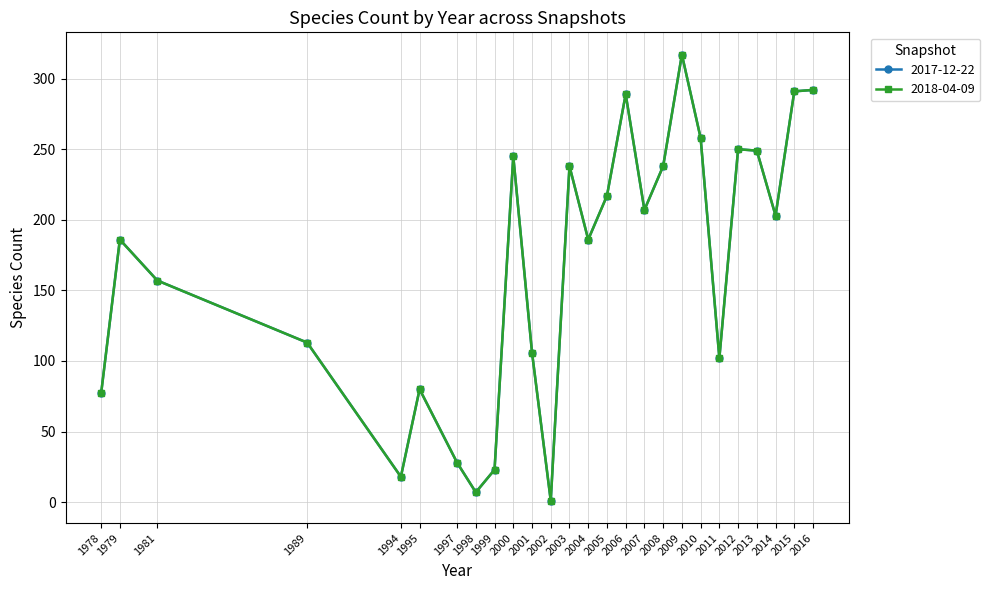

What is the value of the 2018-04-09 point at the 14th from the left?

186